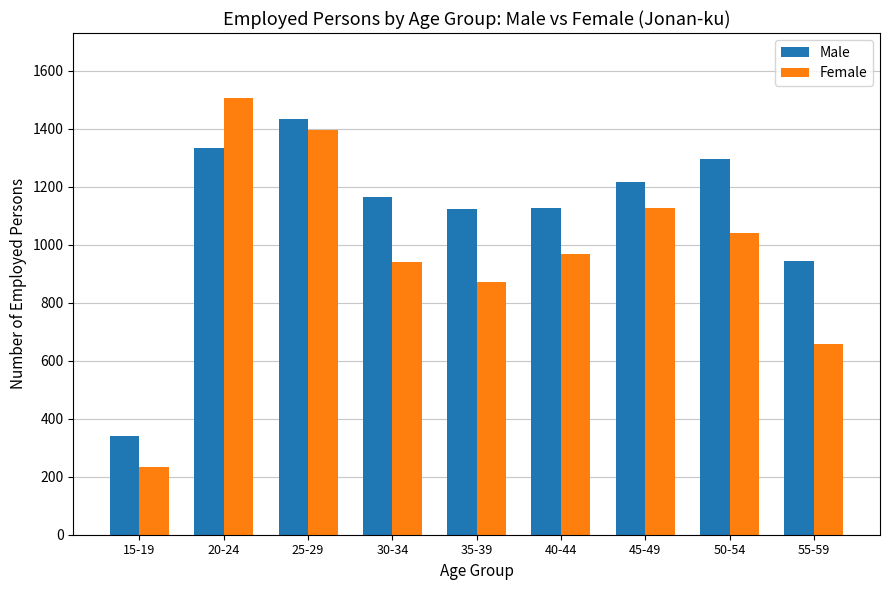

What is the value of the Male bar at the 5th from the left?

1124